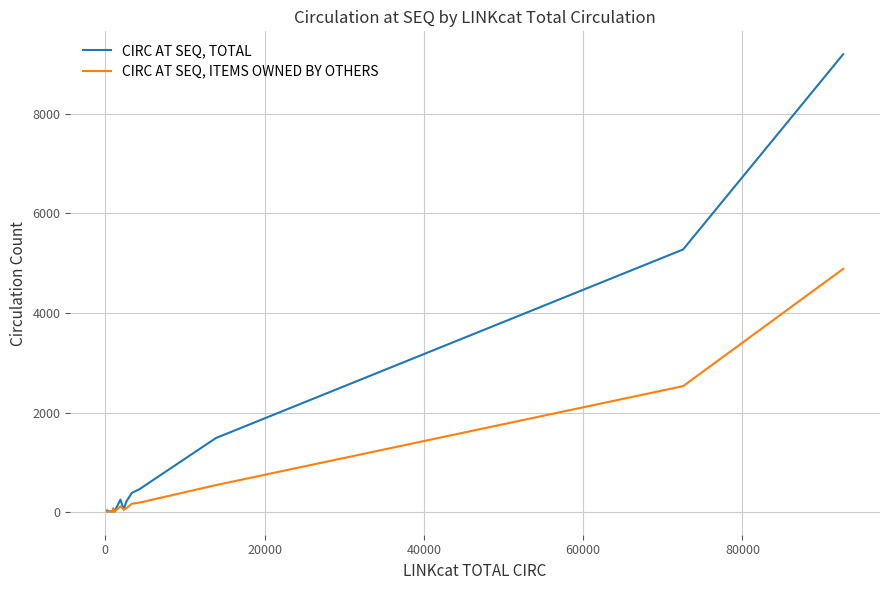

List the series in order of their peak value, highest first.

CIRC AT SEQ, TOTAL, CIRC AT SEQ, ITEMS OWNED BY OTHERS